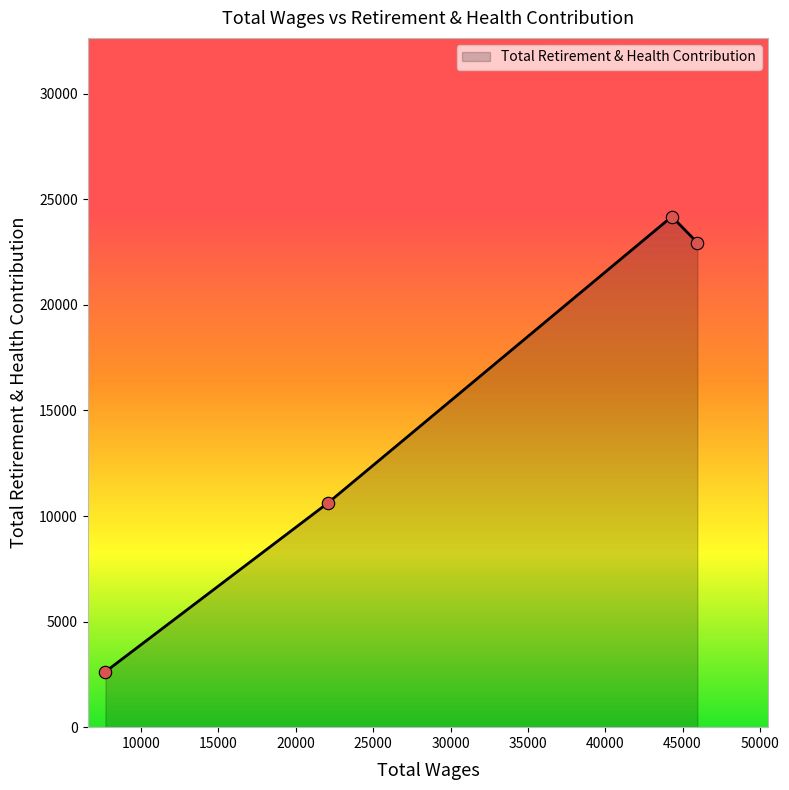

What is the greatest value displayed?

24181